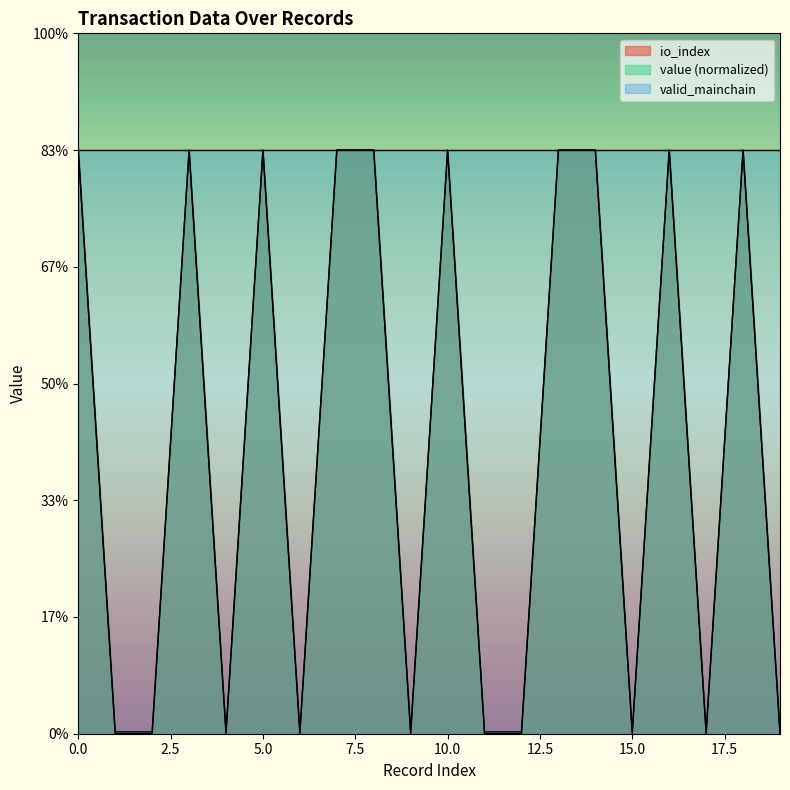

What is the sum of the value values at 16 and 10?

2.0